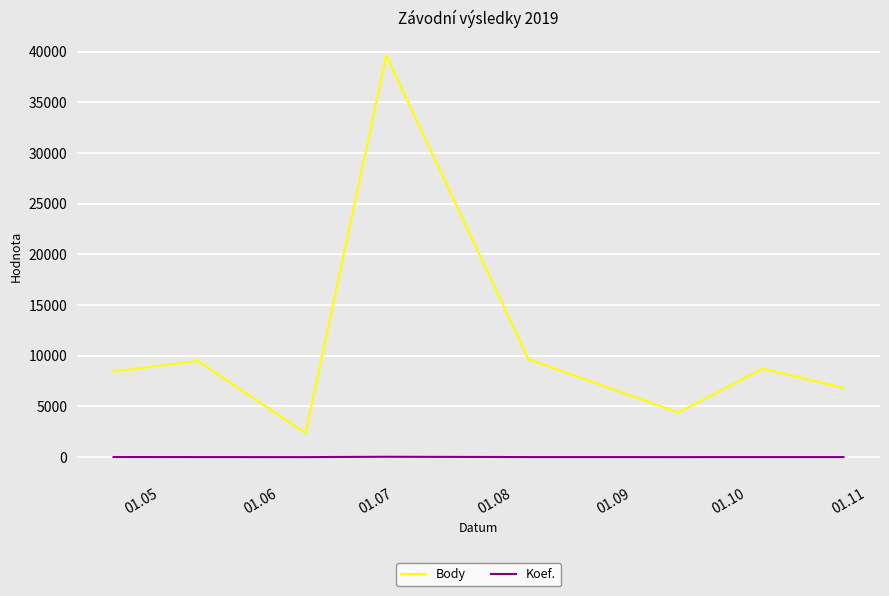

At how many categories does at least one series exceed 30452?

1